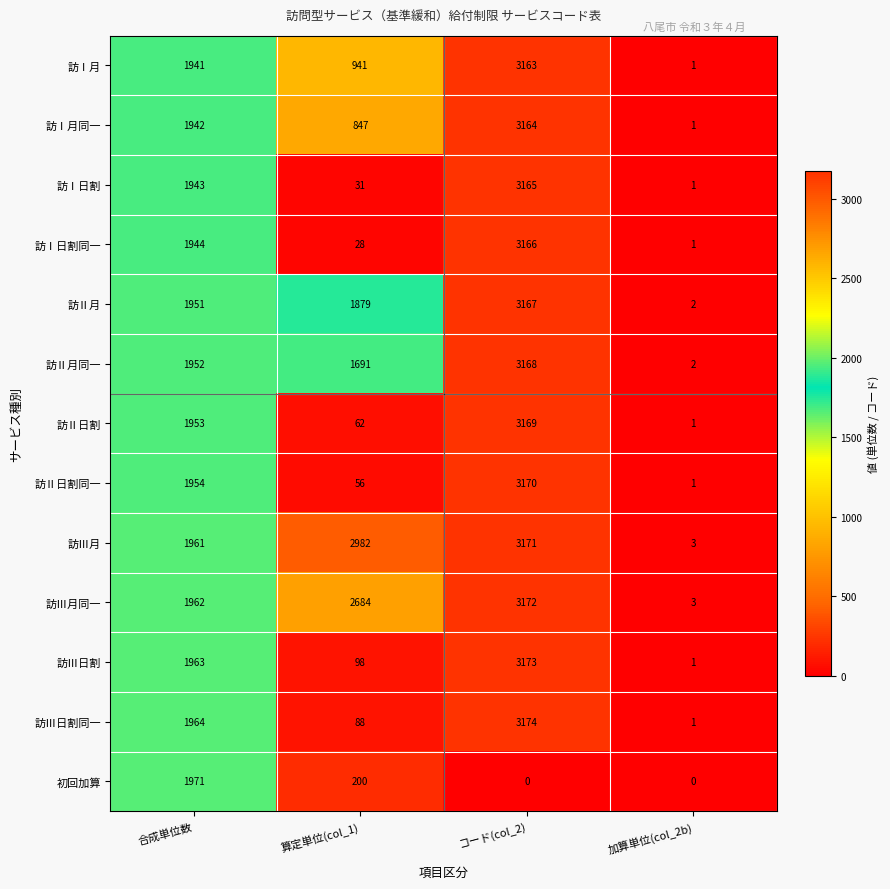

Count the number of categories in the chart.

4